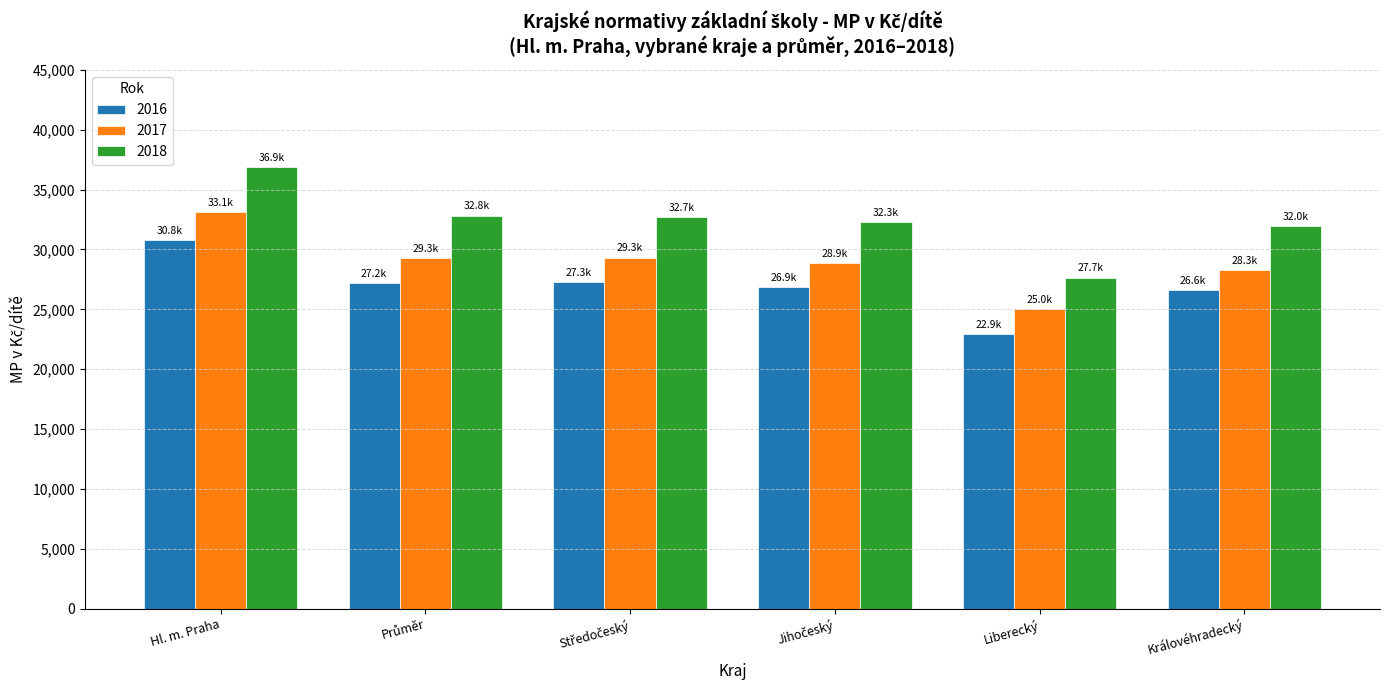

Are the bars grouped side by side (vs. stacked)?

Yes